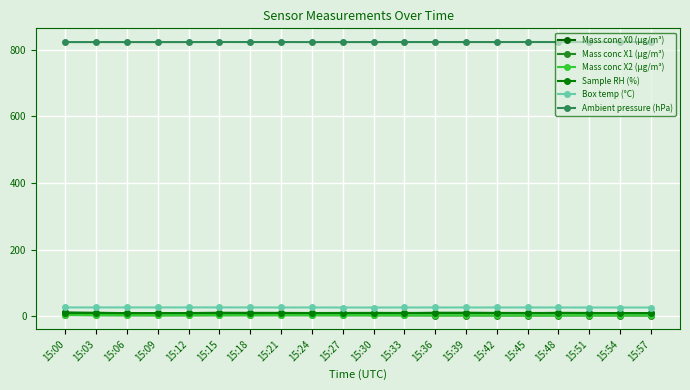

The value of Box temp (°C) at 15:24 is 37.7. True or false?

False